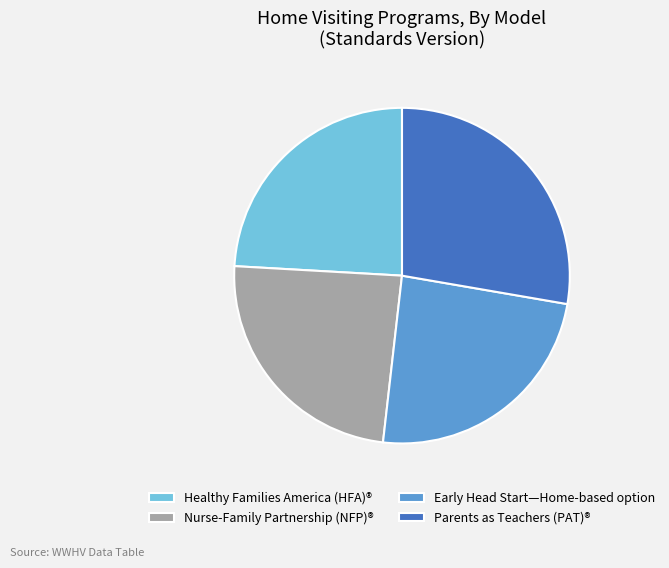

Is it true that Healthy Families America (HFA)® is 24% of the pie?

True